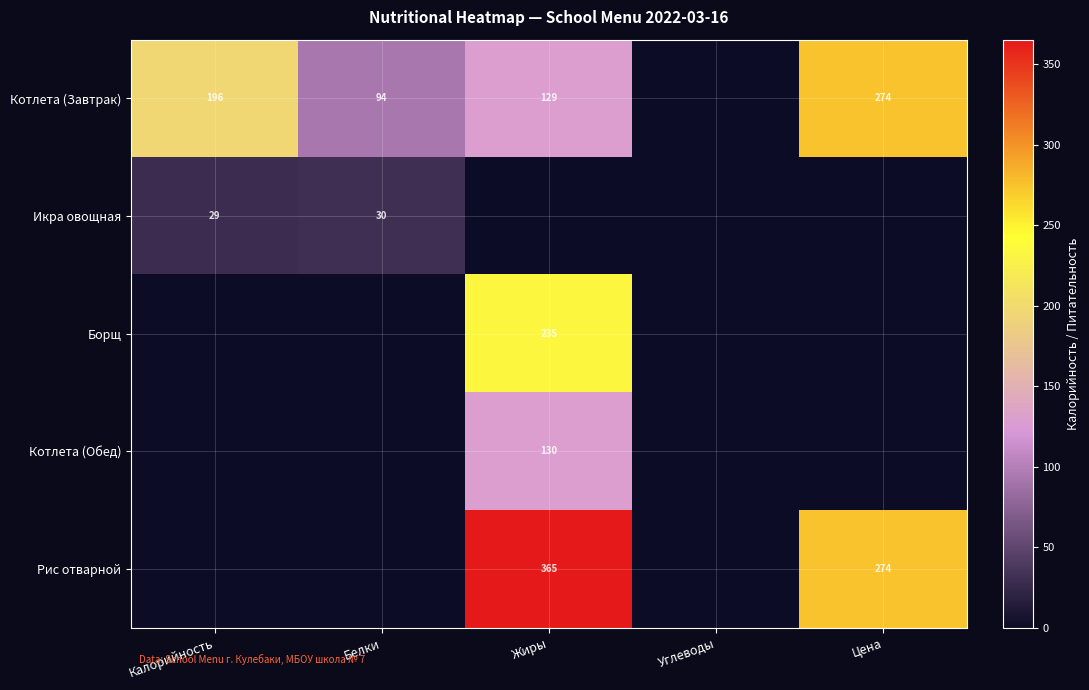

The value of Борщ at Жиры is 235. True or false?

True